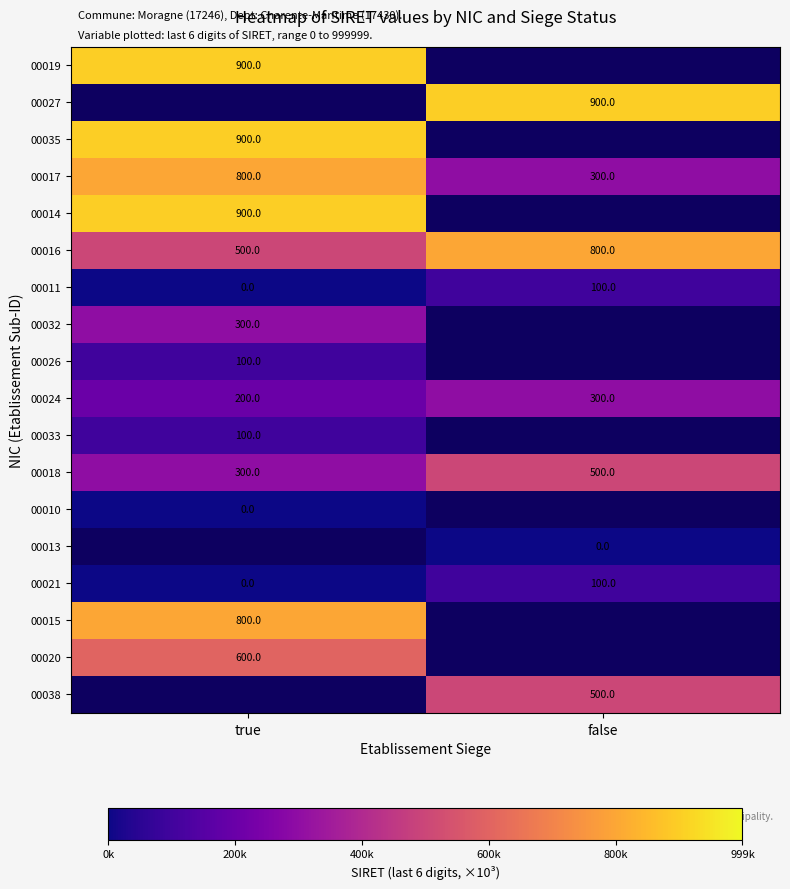

At how many categories does at least one series exceed 340173?

2